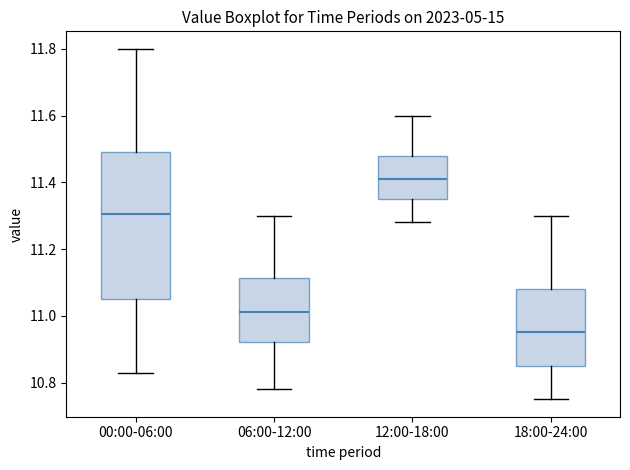

Reading left to right, read every box against the y-axis: the position of its median line, the range the box covers, and the ends of its whiskers. The values are not printed on the chart, so give them approximately, as read against the axis.

00:00-06:00: median 11.30, box 11.06 to 11.50, whiskers 10.84 to 11.80
06:00-12:00: median 11.02, box 10.92 to 11.12, whiskers 10.78 to 11.30
12:00-18:00: median 11.42, box 11.36 to 11.48, whiskers 11.28 to 11.60
18:00-24:00: median 10.96, box 10.86 to 11.08, whiskers 10.76 to 11.30